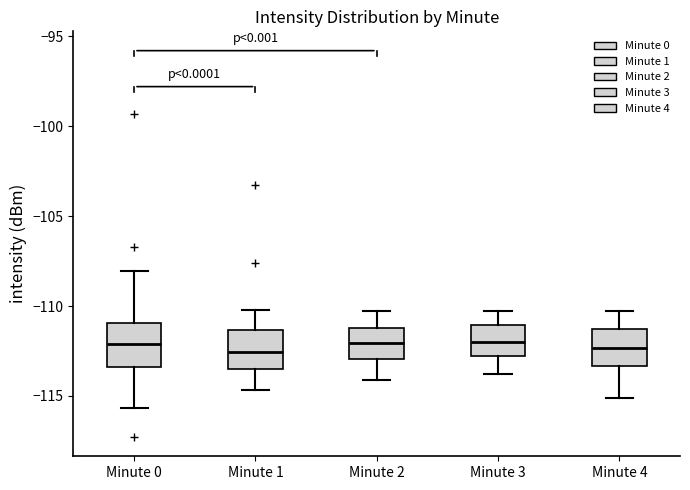

Where is the upper edge of the box for Minute 4 on the y-axis? The values are not printed on the chart, so give them approximately, as read against the axis.

-111.5